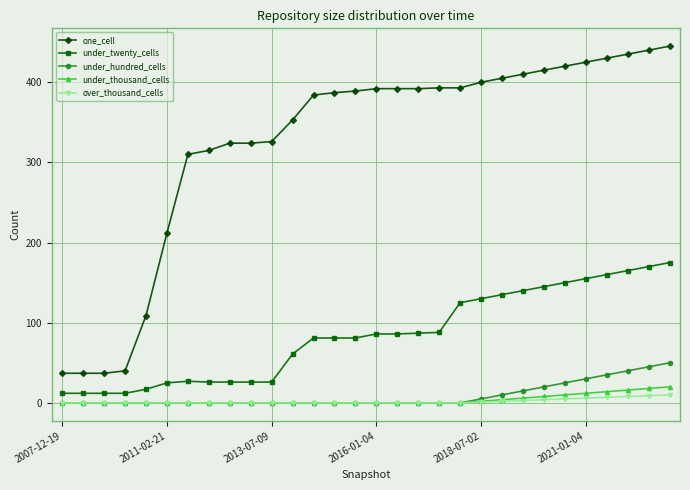

At how many categories does at least one series exceed 203?

25